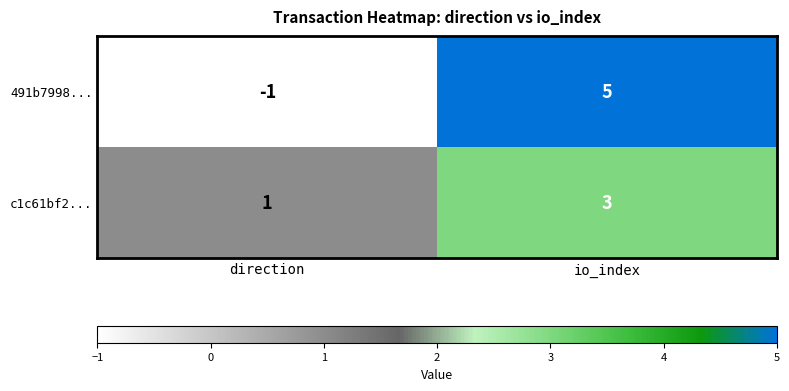

What is the sum of all 491b7998... values?

4